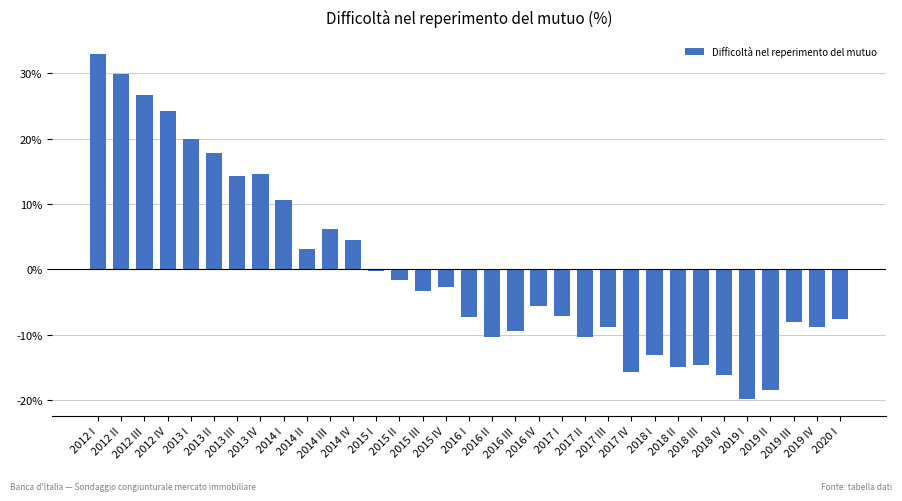

What is the maximum value shown in the chart?

33.0